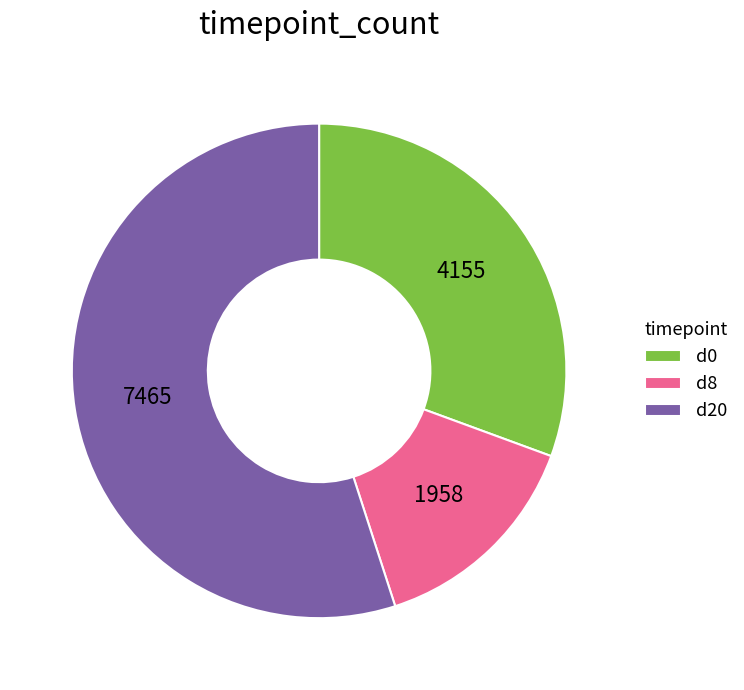

Is d20 the majority of the pie?

Yes